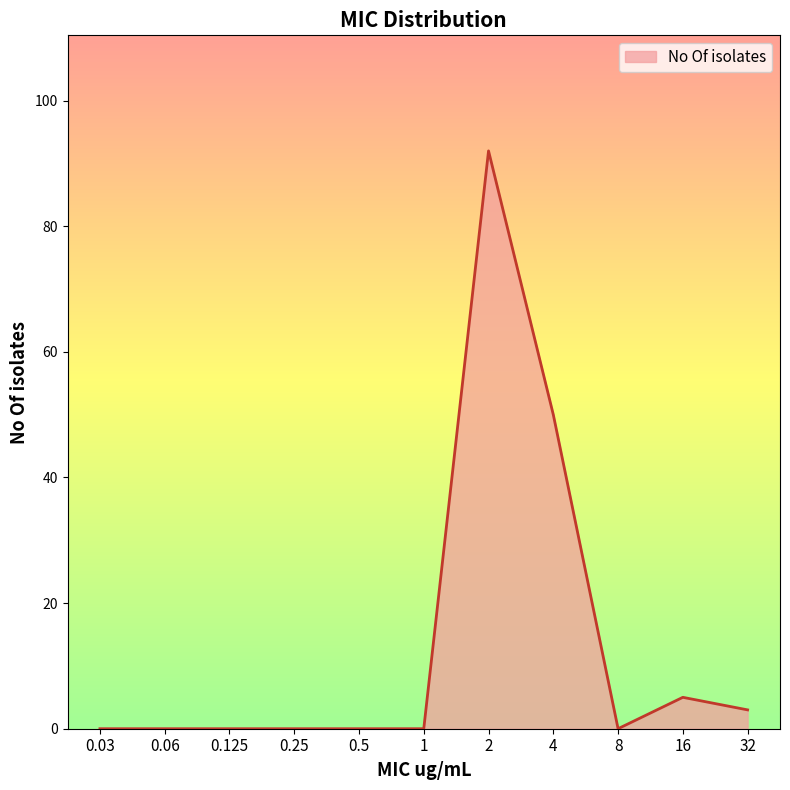

What is the maximum value shown in the chart?

92